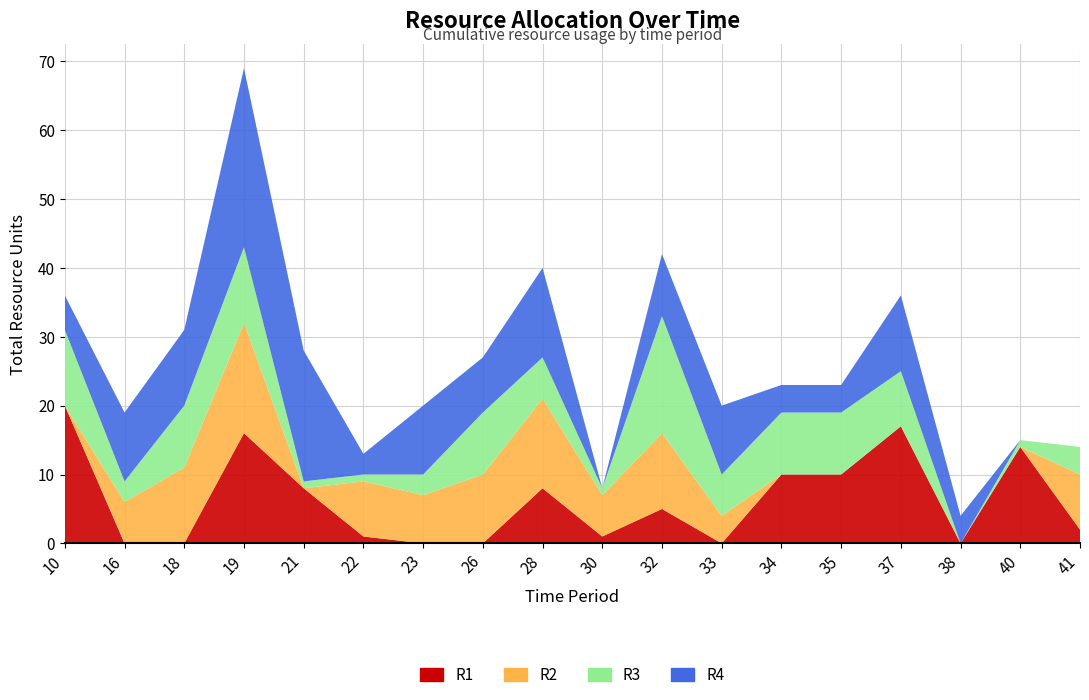

Reading right to left, extract all data points from this chart.

R1: 2	14	0	17	10	10	0	5	1	8	0	0	1	8	16	0	0	20
R2: 8	0	0	0	0	0	4	11	6	13	10	7	8	0	16	11	6	0
R3: 4	1	0	8	9	9	6	17	1	6	9	3	1	1	11	9	3	11
R4: 0	0	4	11	4	4	10	9	0	13	8	10	3	19	26	11	10	5